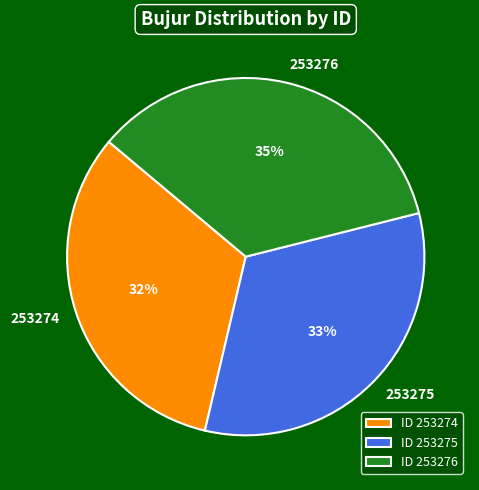

To the nearest percent, what percentage of the pie is 253274?

32%